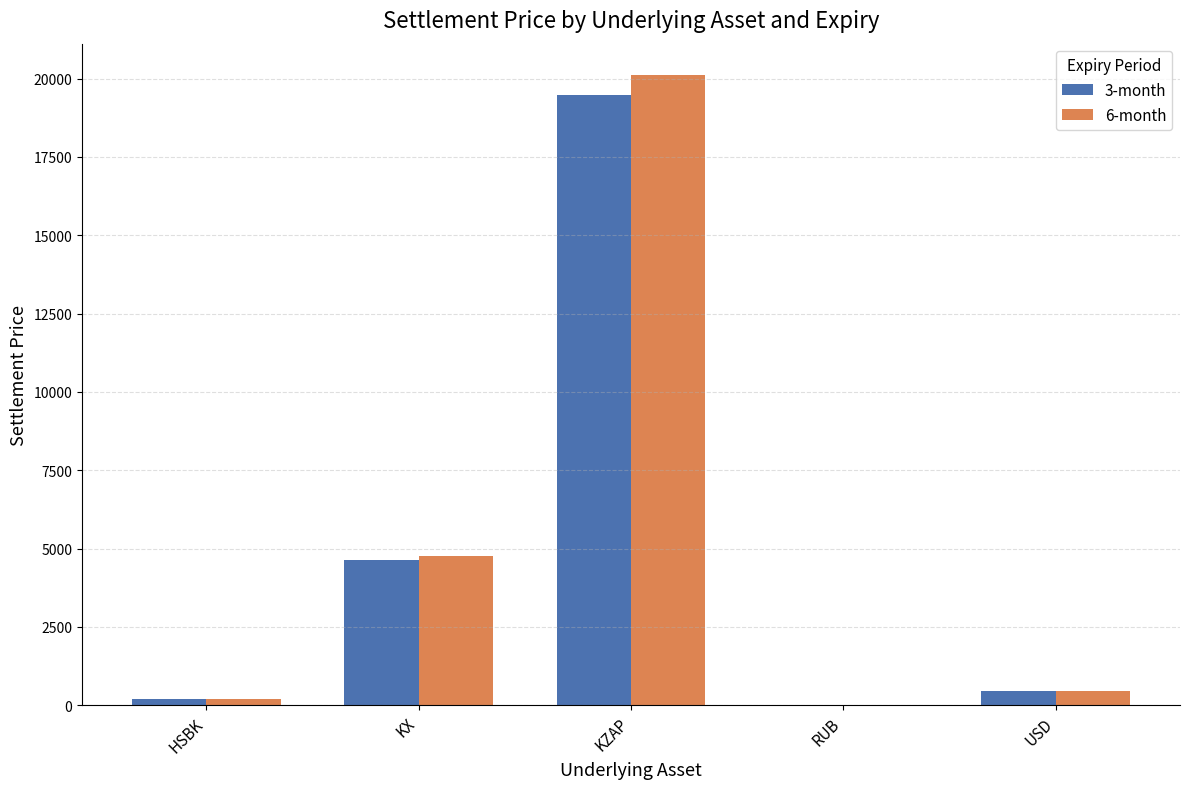

At which category is the sum across all series the highest?

KZAP